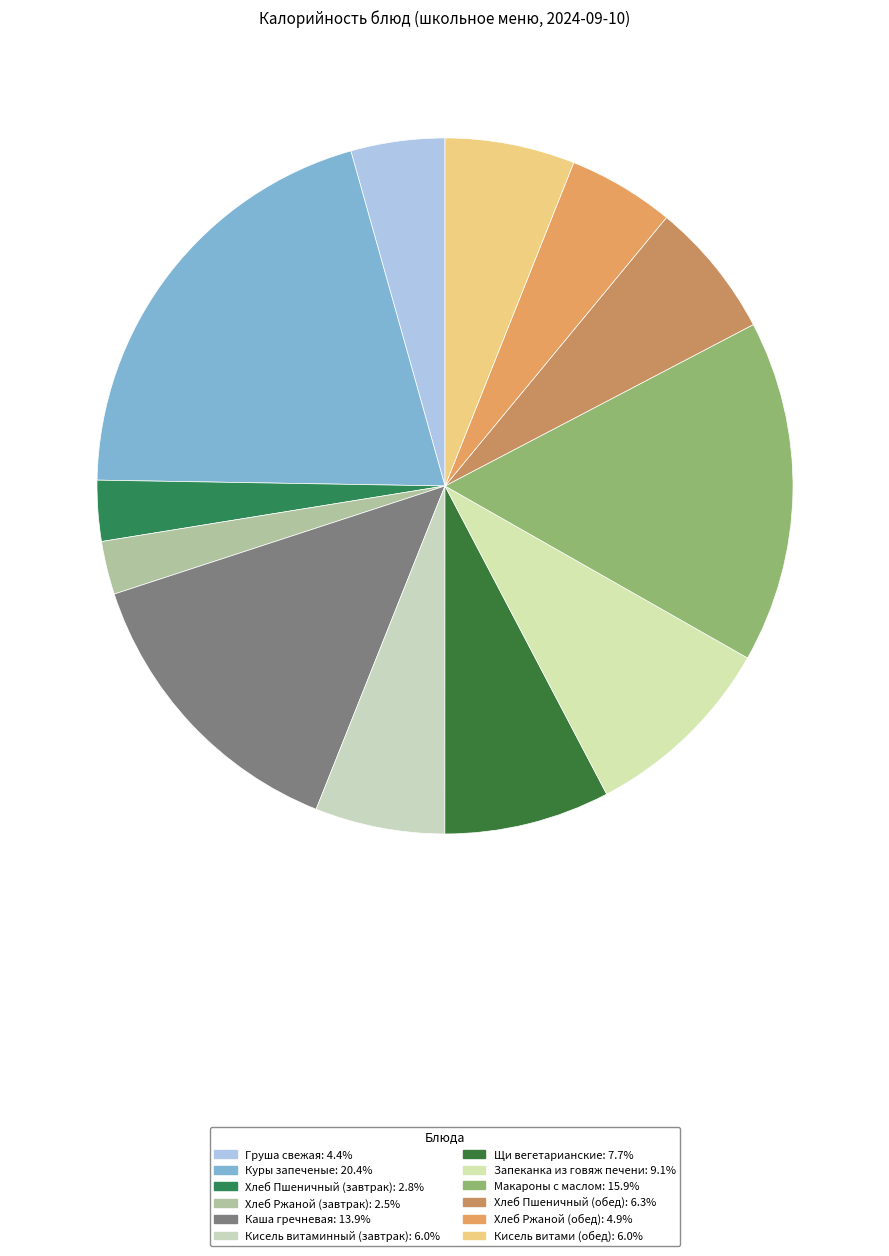

How many segments does this pie chart have?

12